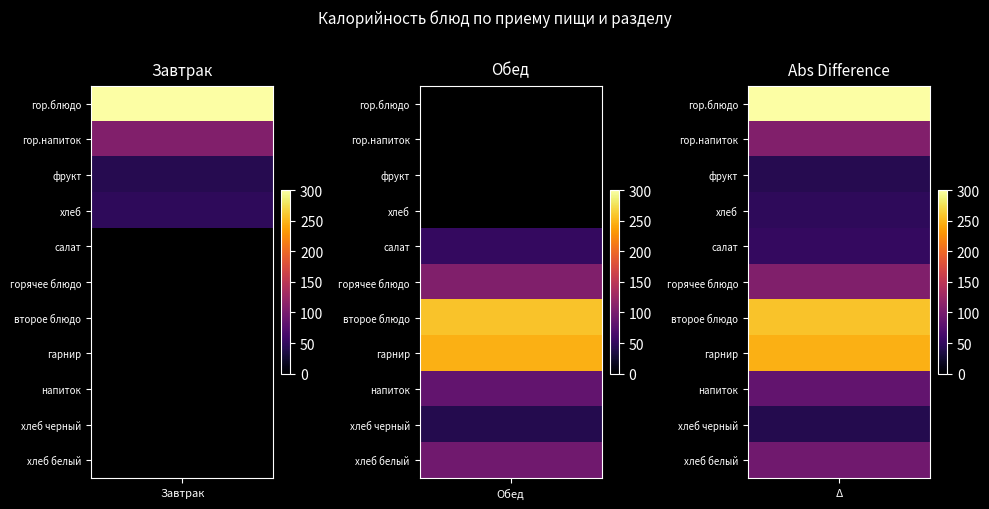

Which series changed the most between горячее блюдо and гарнир?

Обед